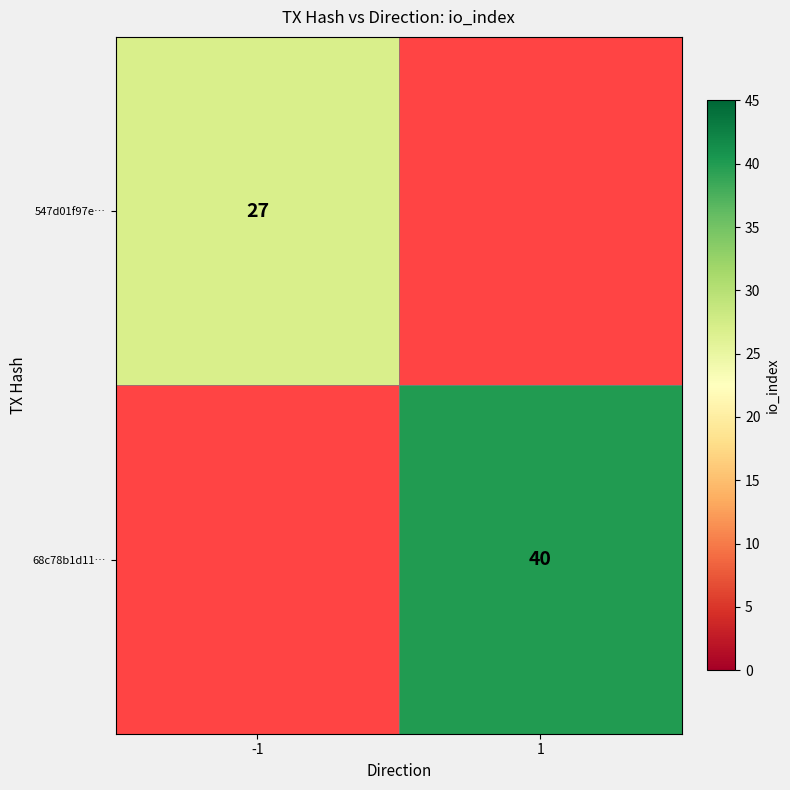

Which label corresponds to the largest value in the chart?

1